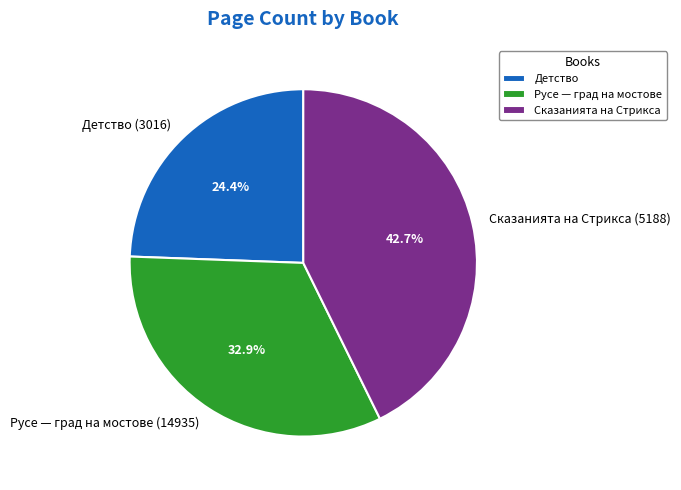

To the nearest percent, what portion does Сказанията на Стрикса (5188) represent?

43%